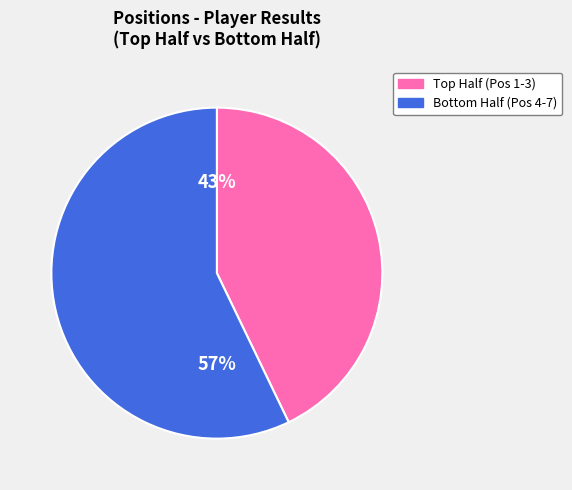

Which slice is the largest?

Bottom Half (Pos 4-7)